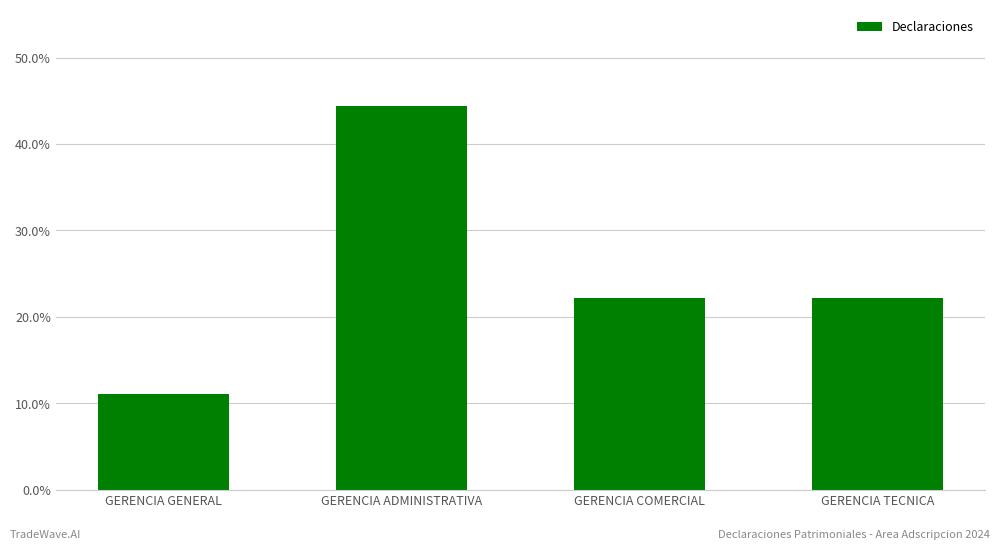

The value at GERENCIA TECNICA is 0.2. True or false?

True